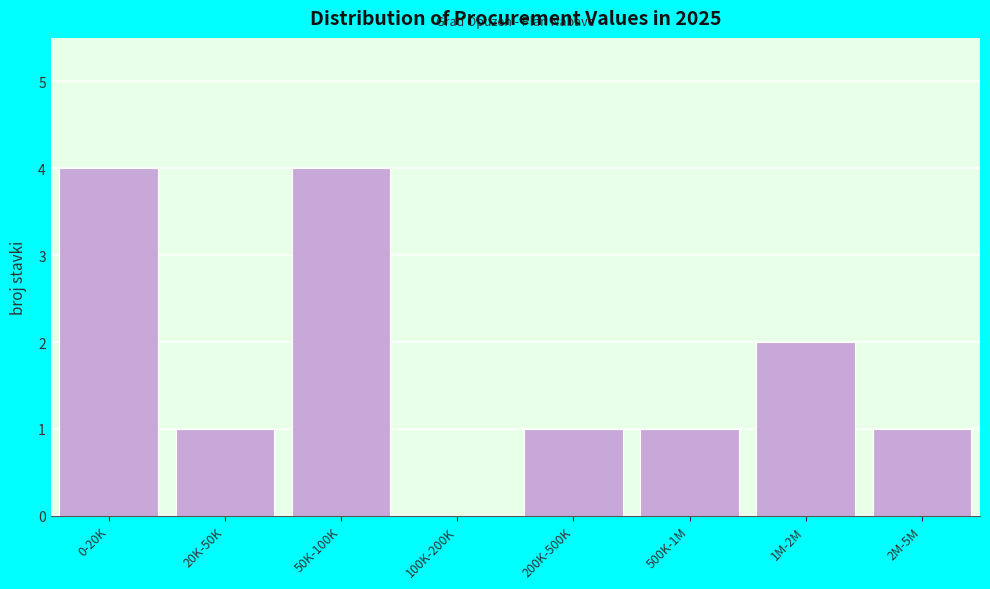

Reading left to right, what are all the values shown in this chart?

0-20K=4	20K-50K=1	50K-100K=4	100K-200K=0	200K-500K=1	500K-1M=1	1M-2M=2	2M-5M=1